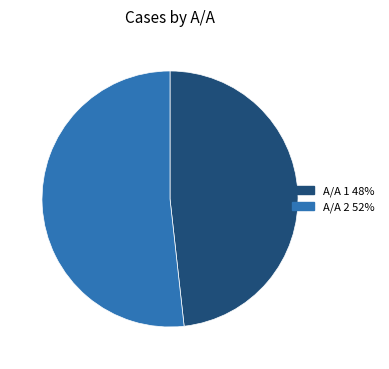

Which slice is the largest?

Α/Α 2 52%